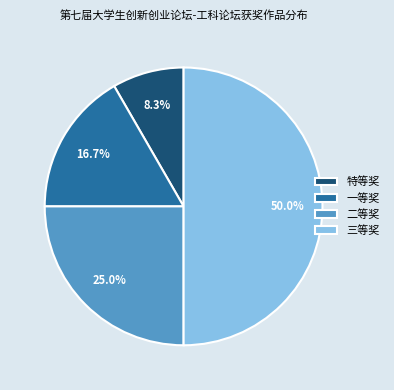

Does 一等奖 account for over 50% of the chart?

No